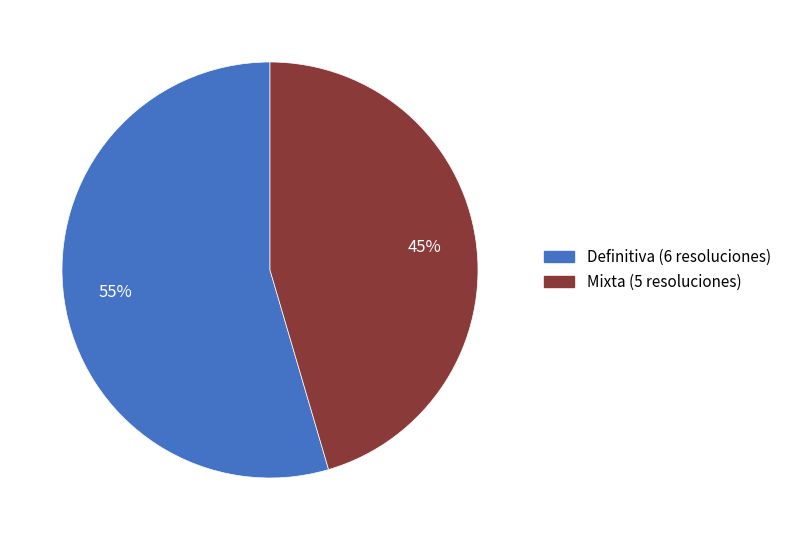

To the nearest percent, what is the average slice percentage?

50%